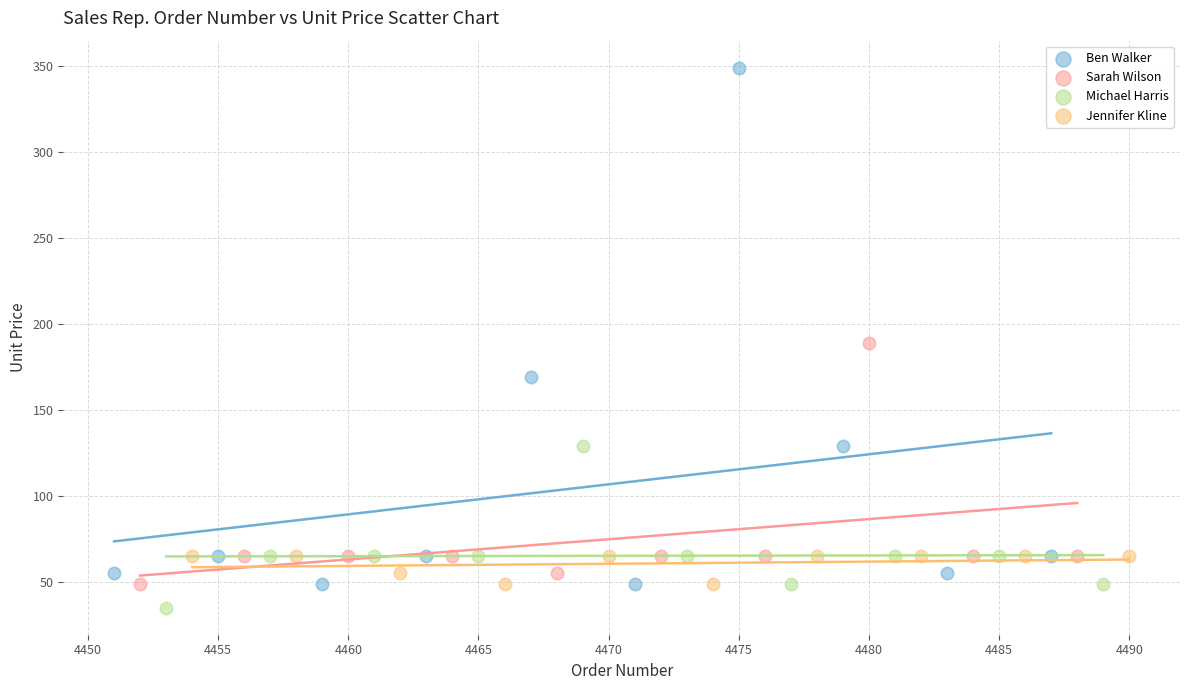

Which series contains the lowest Y value?

Michael Harris